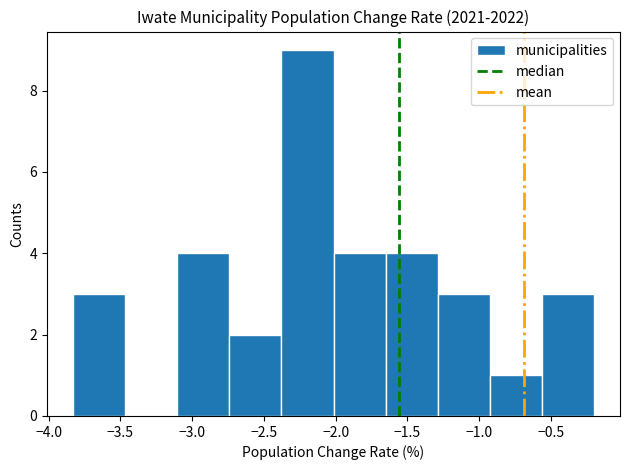

What is the height of the bar covering -2.00 to -1.65 on the x-axis? Neither the bar edges nor the heights are printed on the chart, so give them approximately, as read against the axes.

4